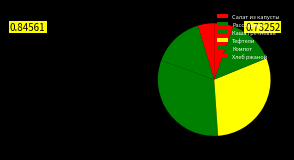

Approximately how many times larger is the value at Хлеб ржаной compared to Каша гречневая?

0.2